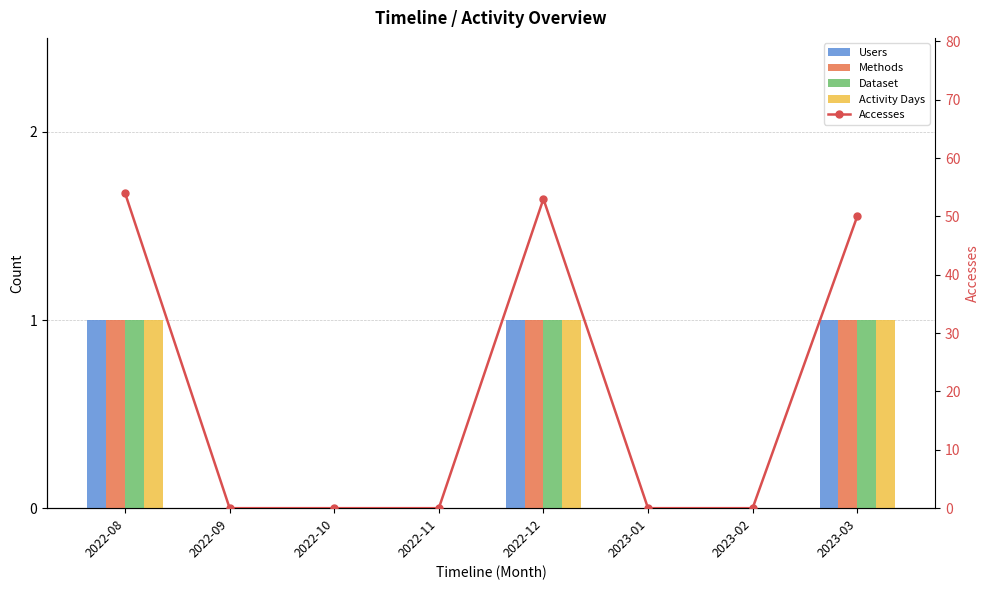

Does the chart contain any negative values?

No